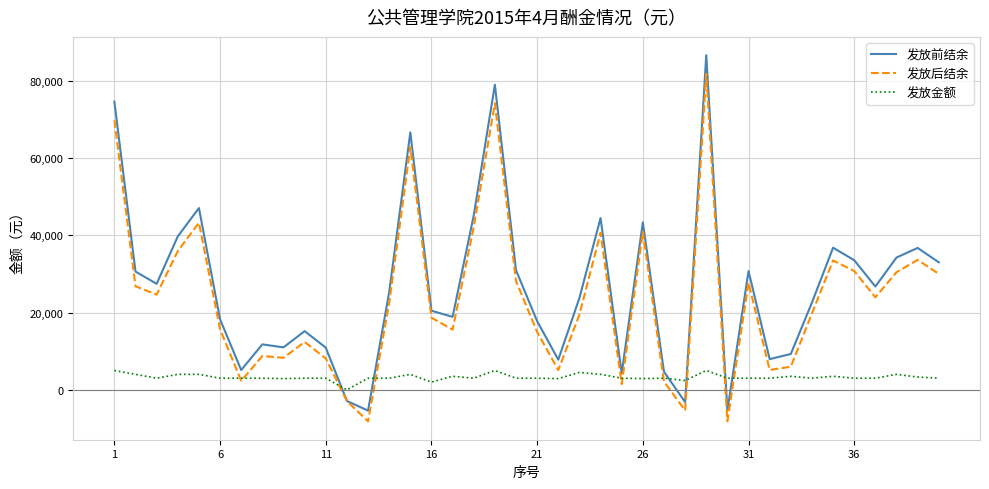

Which series has the largest range (max minus min)?

发放前结余